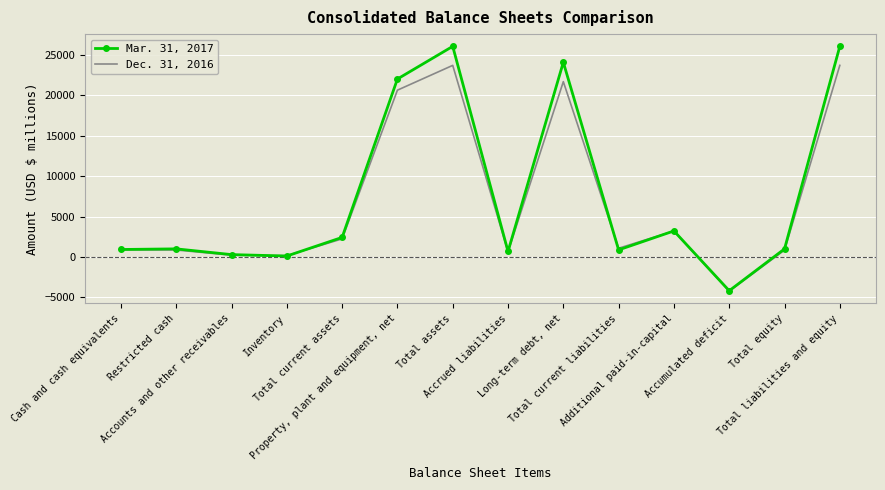

What is the maximum value shown in the chart?

26056